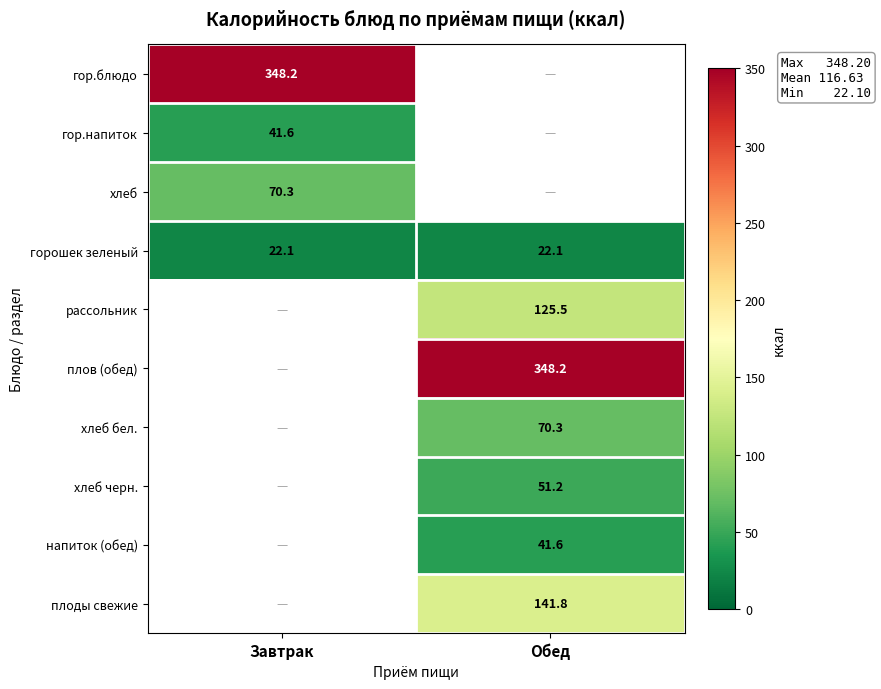

The плоды свежие series shows 85.0 at Обед. True or false?

False